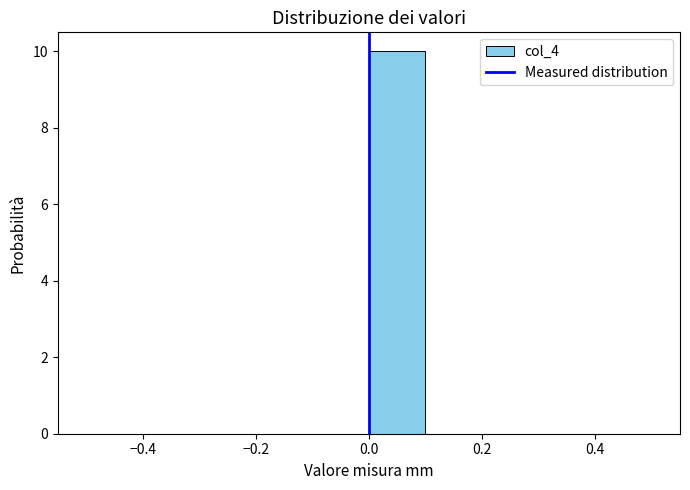

Reading left to right, transcribe this chart: for each bar, give the range it covers on the x-axis and its height. The values are not printed on the chart, so give them approximately, as read against the axis.

-0.5 to -0.4: 0
-0.4 to -0.3: 0
-0.3 to -0.2: 0
-0.2 to -0.1: 0
-0.1 to 0.0: 0
0.0 to 0.1: 10
0.1 to 0.2: 0
0.2 to 0.3: 0
0.3 to 0.4: 0
0.4 to 0.5: 0